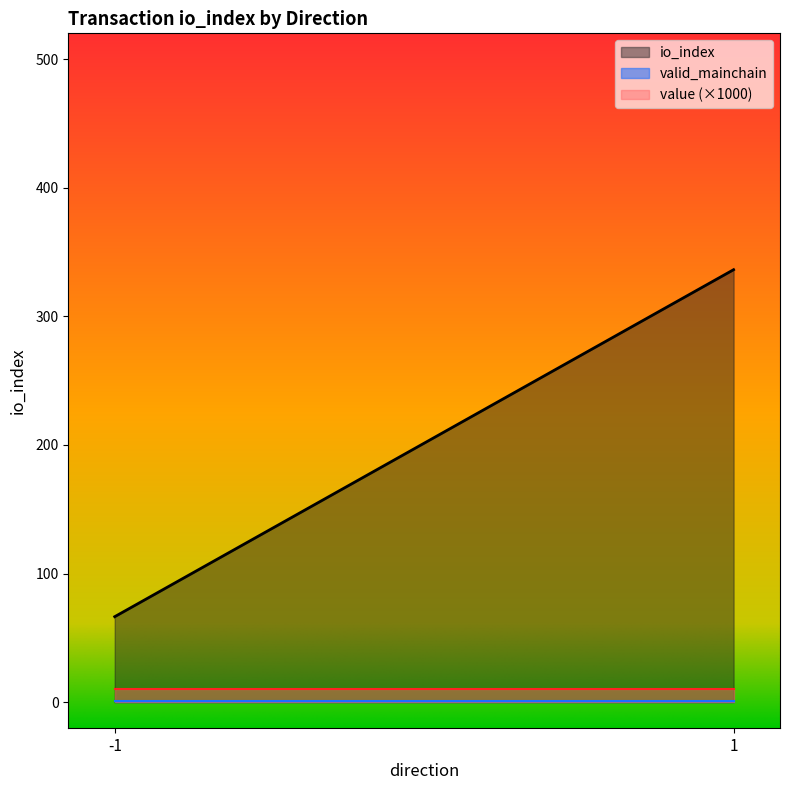

True or false: io_index and value cross at least once.

False